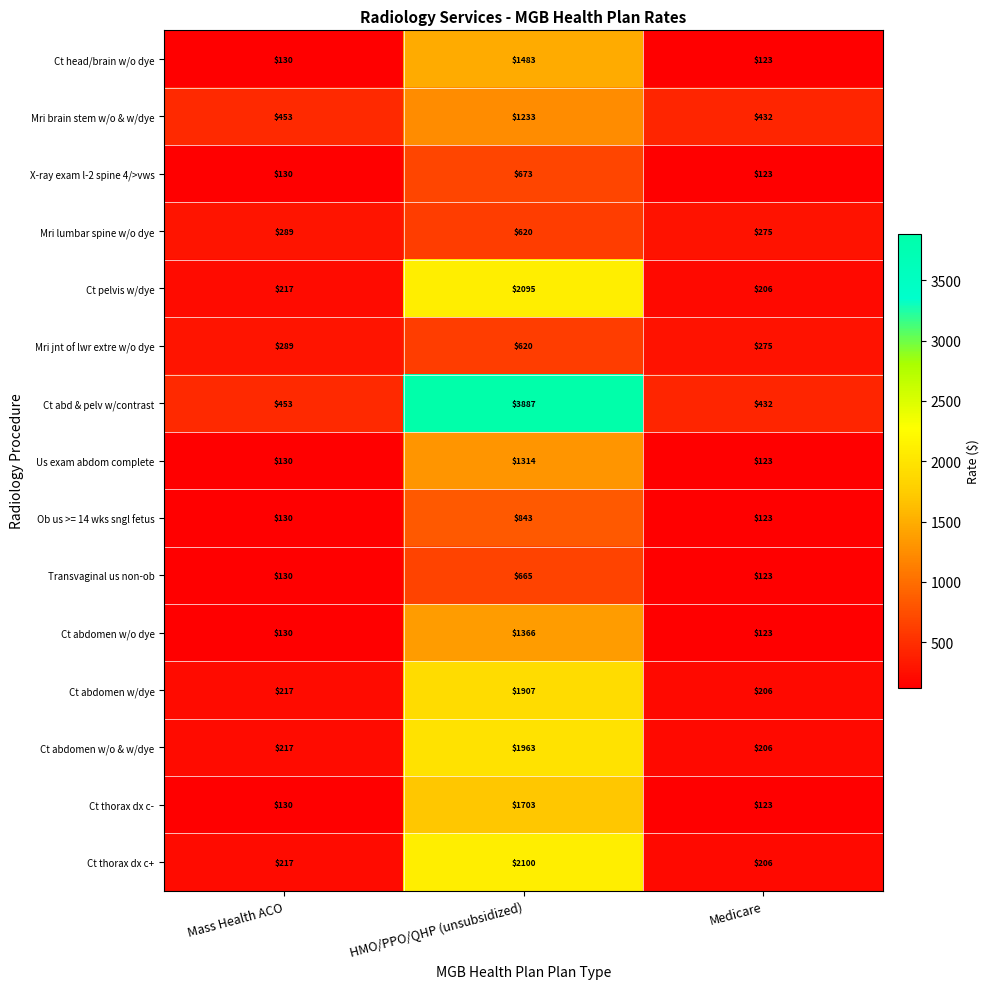

At which label is Ob us >= 14 wks sngl fetus closest to 483?

Mass Health ACO